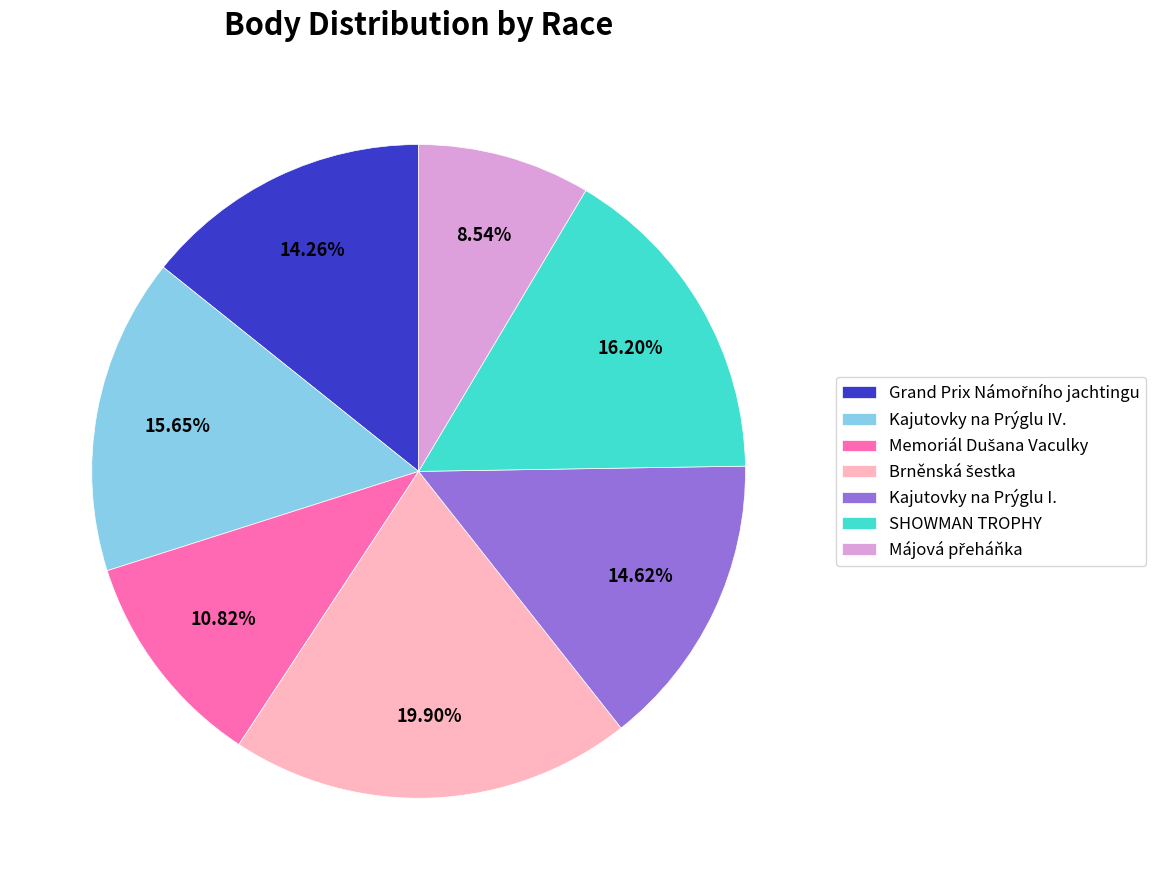

Does any single category account for the majority?

No